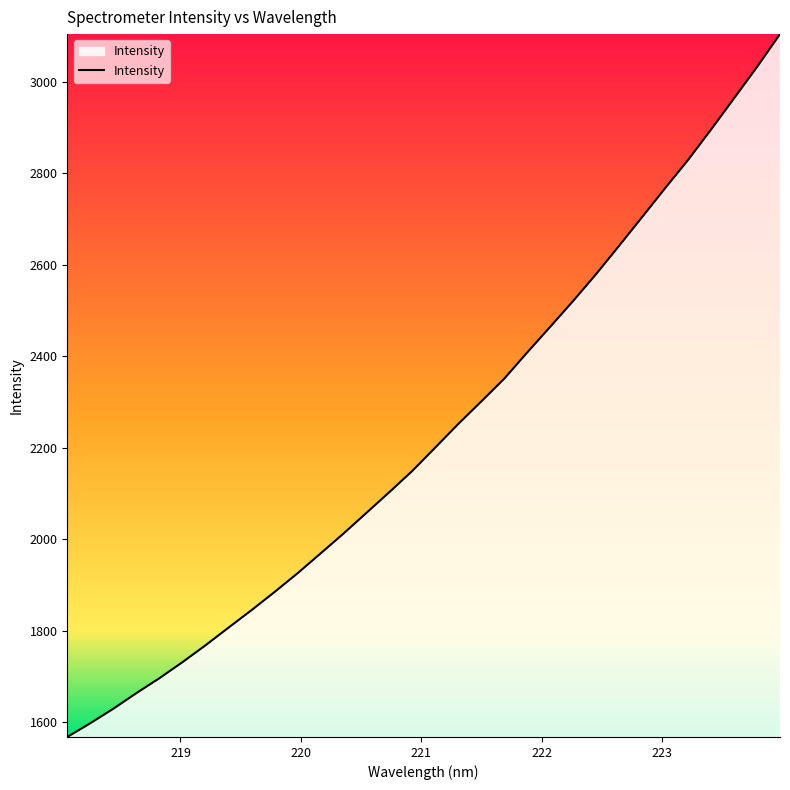

What is the maximum value shown in the chart?

3103.6